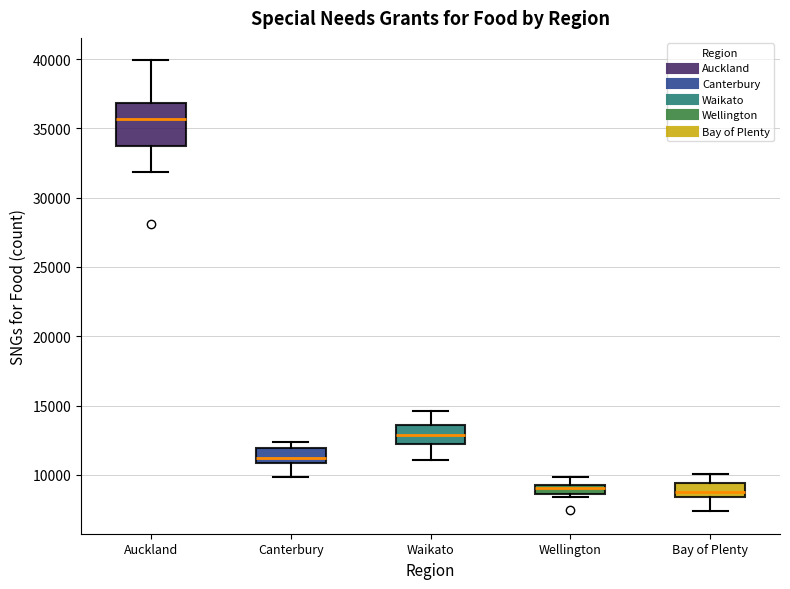

Comparing the boxes themselves (not the whiskers), which one is the tallest?

Auckland